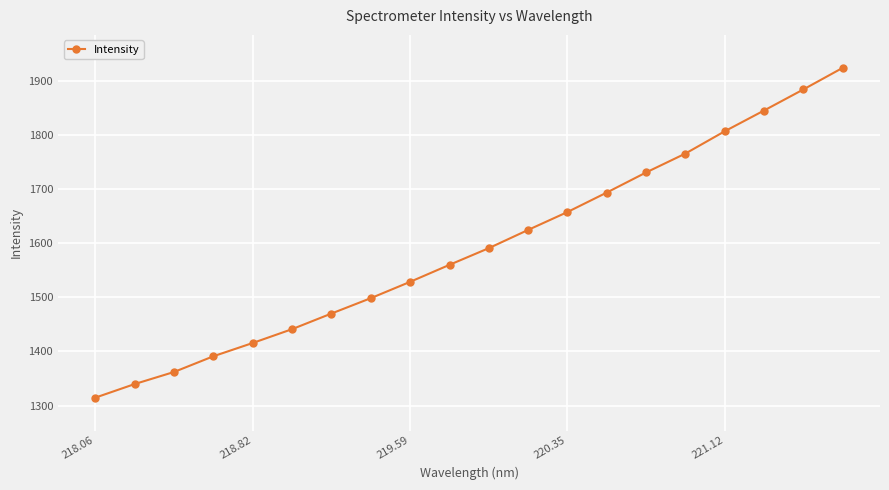

What is the greatest value displayed?

1923.6